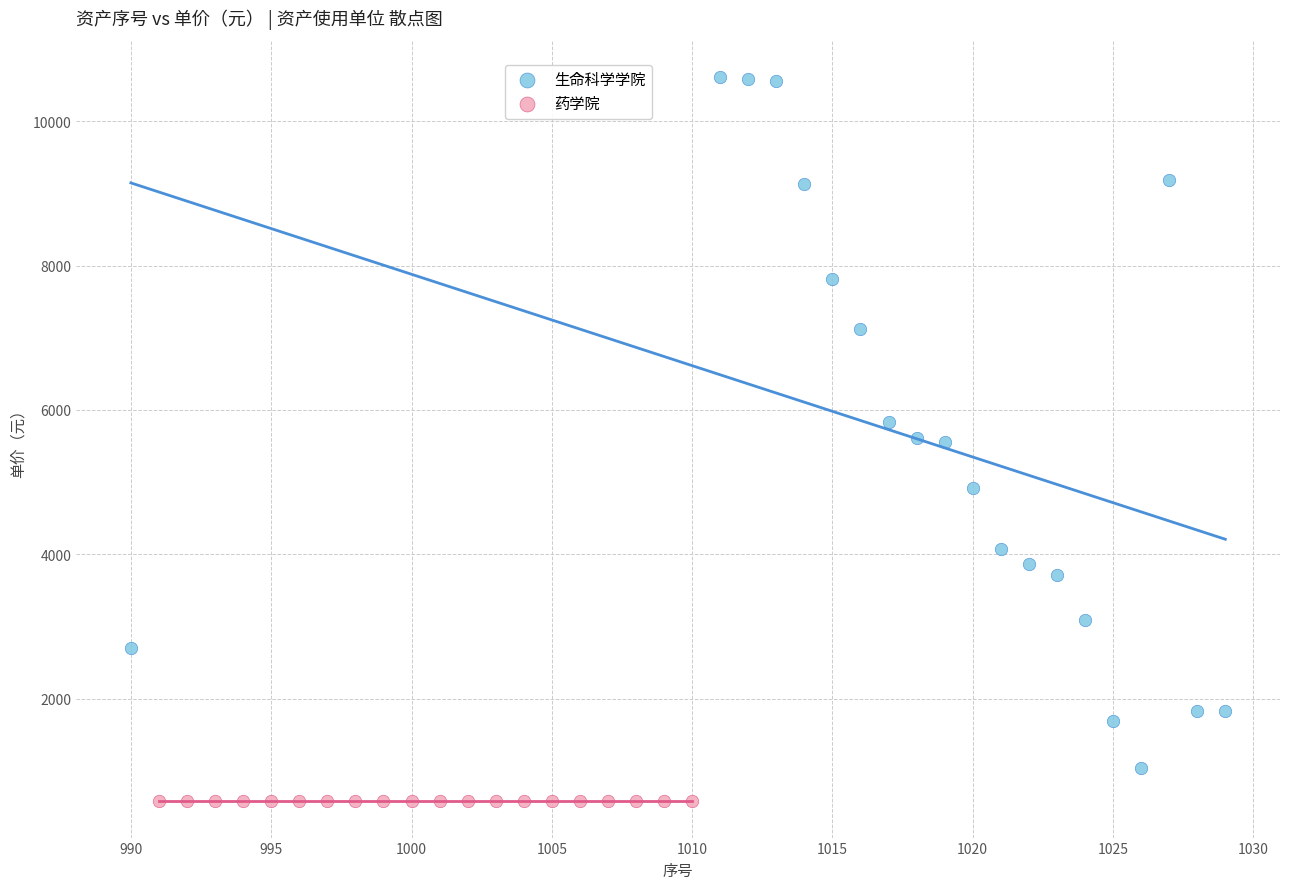

Which series reaches the maximum Y coordinate?

生命科学学院